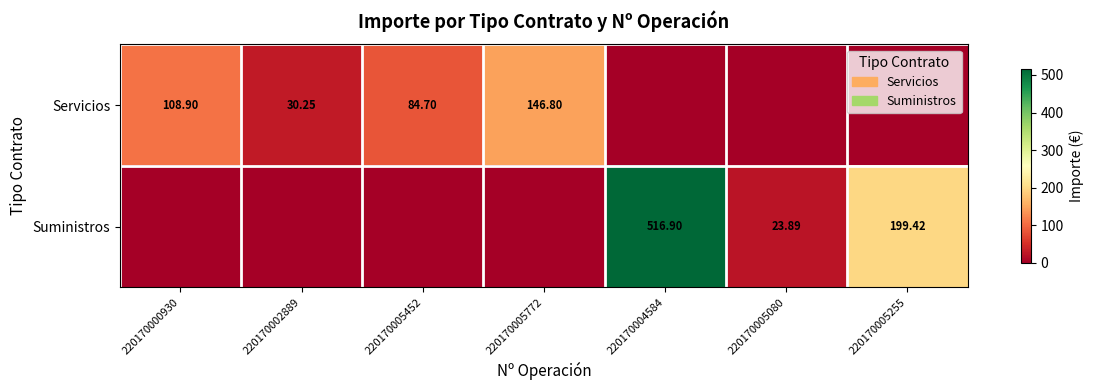

What is the average value of the Servicios series?

53.0